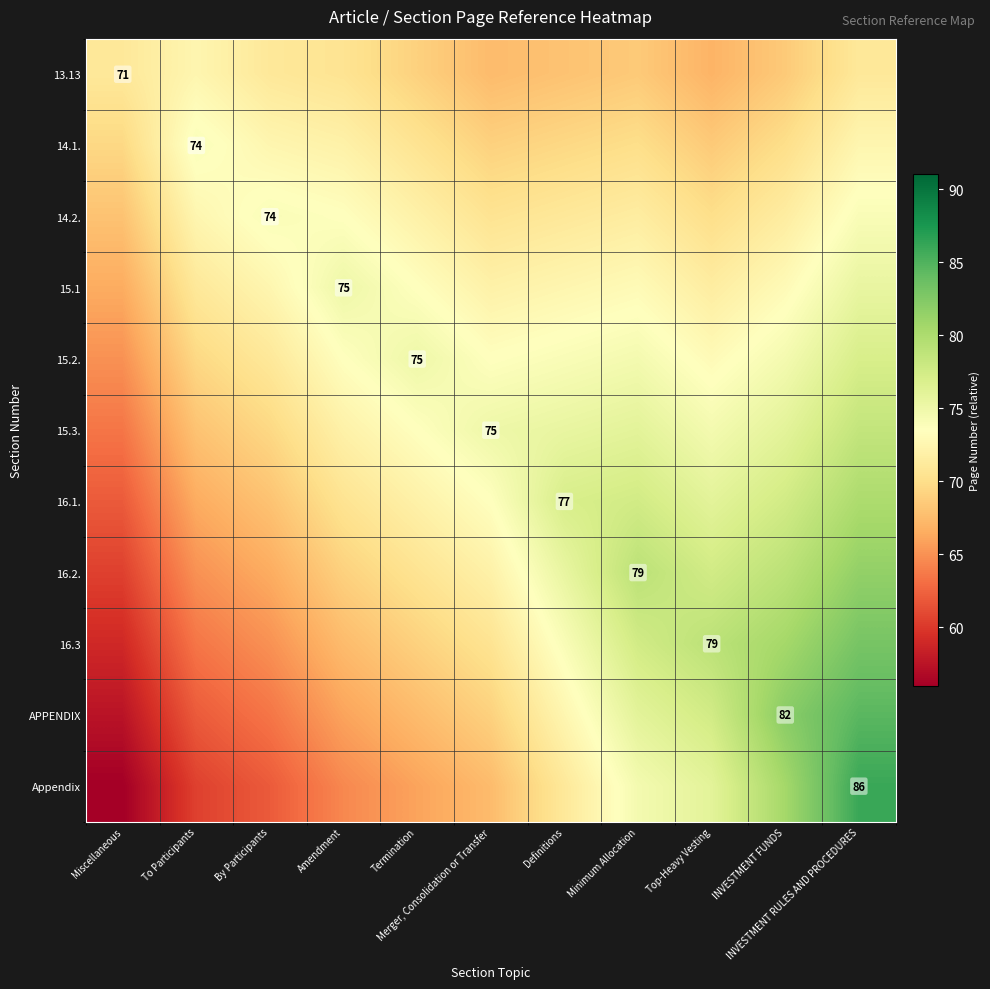

Which series has the largest range (max minus min)?

Appendix